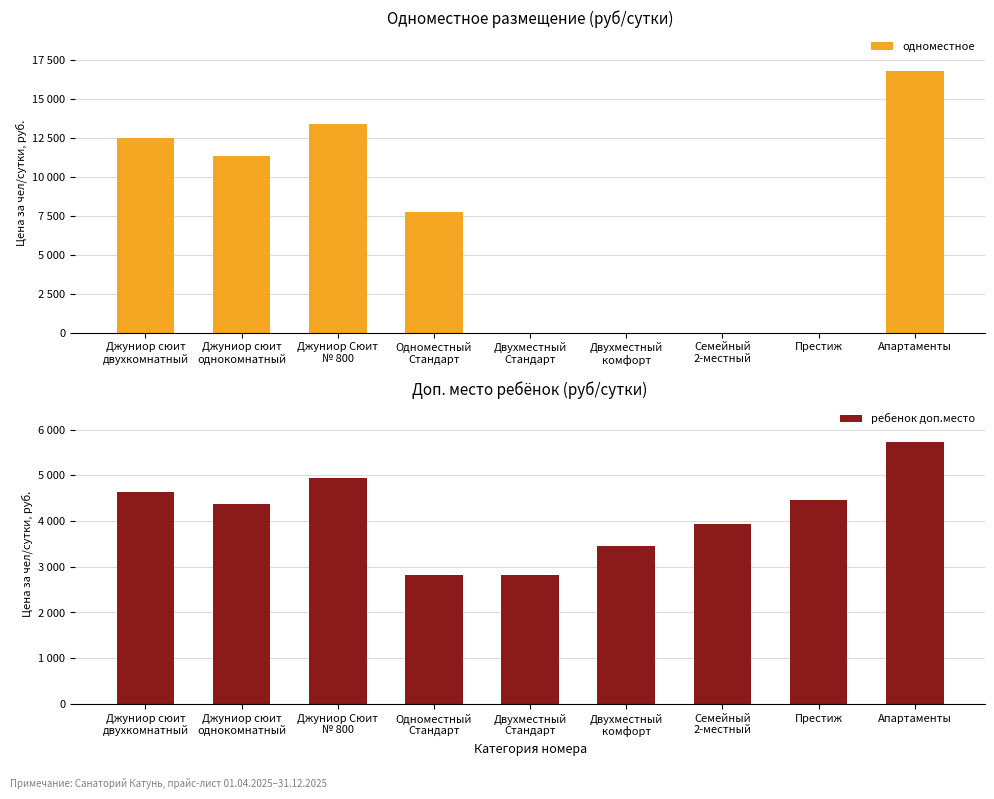

Reading left to right, what are all the values shown in this chart?

одноместное: Джуниор сюит
двухкомнатный=12495	Джуниор сюит
однокомнатный=11340	Джуниор Сюит
№ 800=13390	Одноместный
Стандарт=7770	Двухместный
Стандарт=0	Двухместный
комфорт=0	Семейный
2-местный=0	Престиж=0	Апартаменты=16800
ребенок доп.место: Джуниор сюит
двухкомнатный=4635	Джуниор сюит
однокомнатный=4380	Джуниор Сюит
№ 800=4935	Одноместный
Стандарт=2815	Двухместный
Стандарт=2815	Двухместный
комфорт=3465	Семейный
2-местный=3925	Престиж=4455	Апартаменты=5720